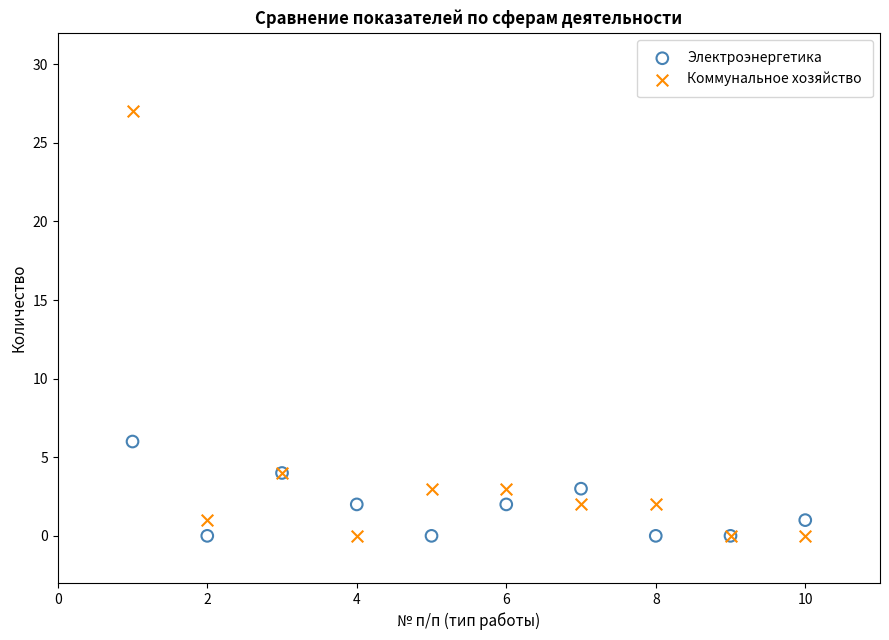

What is the X range (max minus min) for the scatter plot?

9